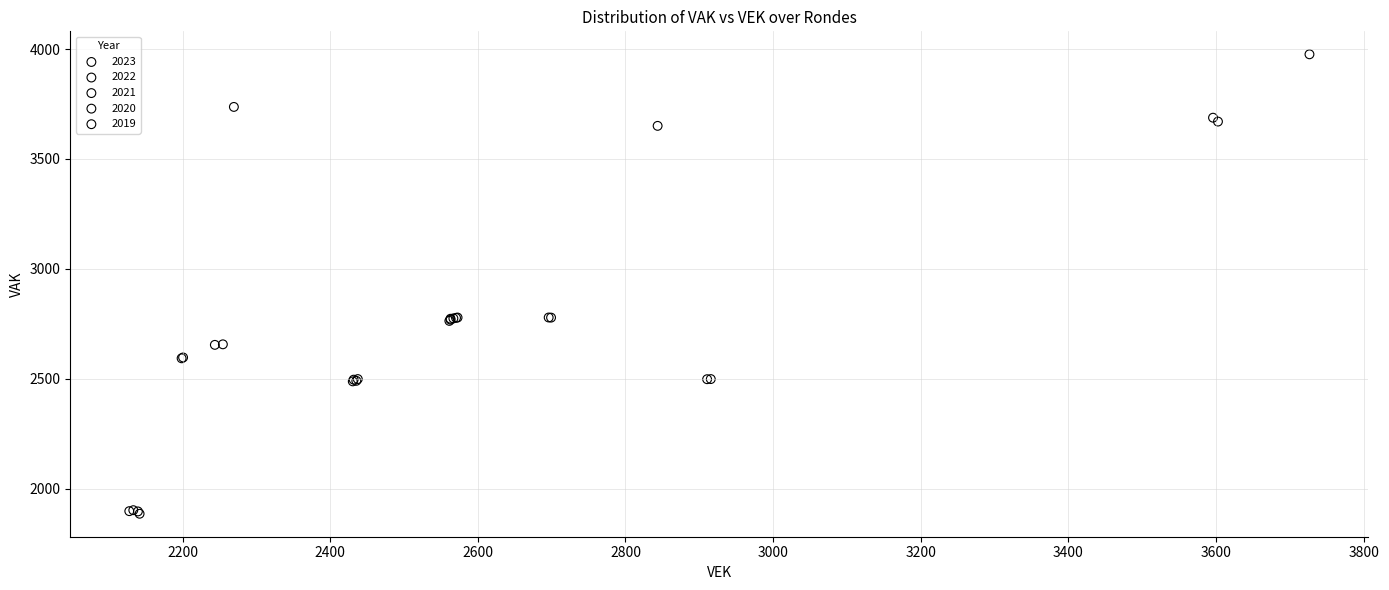

Which series has the widest spread of Y values?

2021